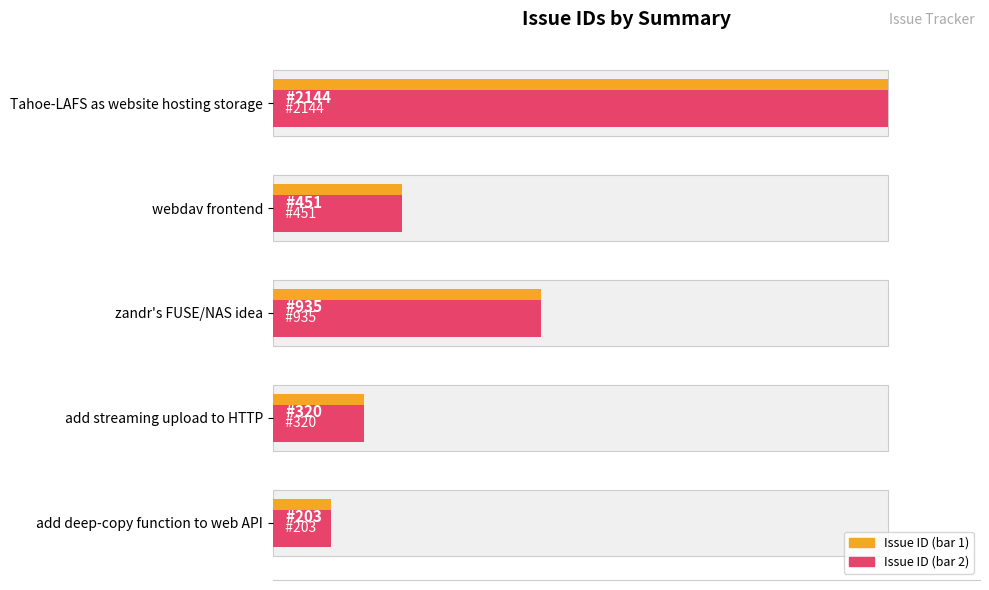

Does the chart contain stacked bars?

No